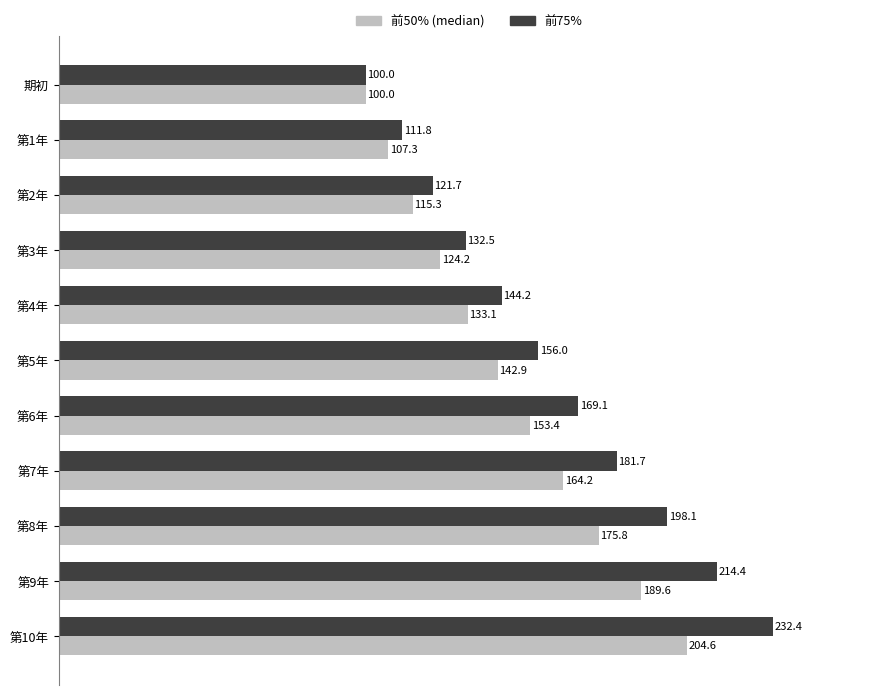

What are all the series names shown in the legend?

前50% (median), 前75%